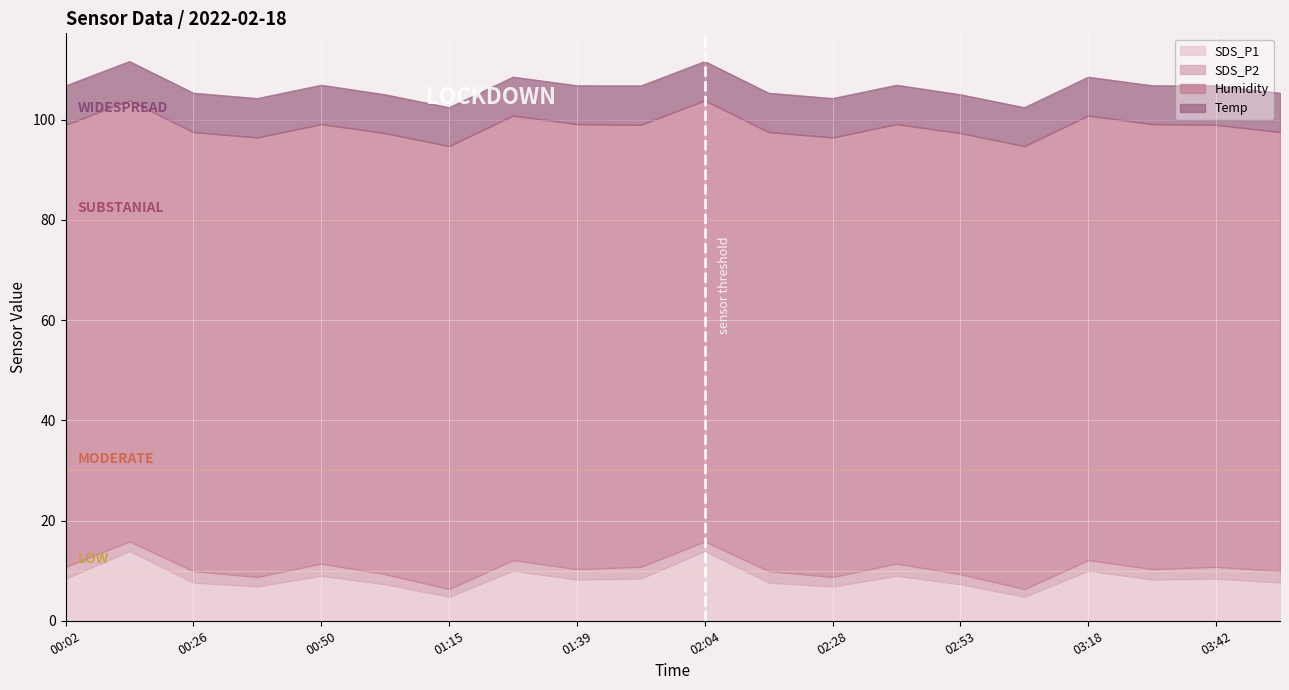

The value of Humidity at 02:28 is 87.7. True or false?

True